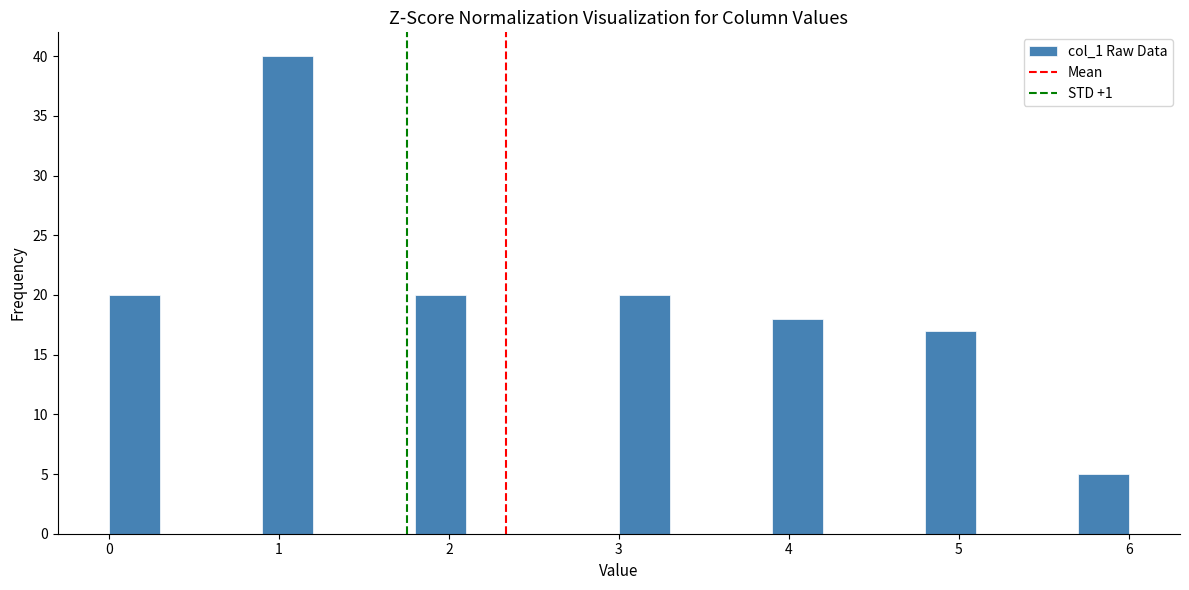

Read against the x-axis, roughly where is the centre of the tallest bar?

1.1